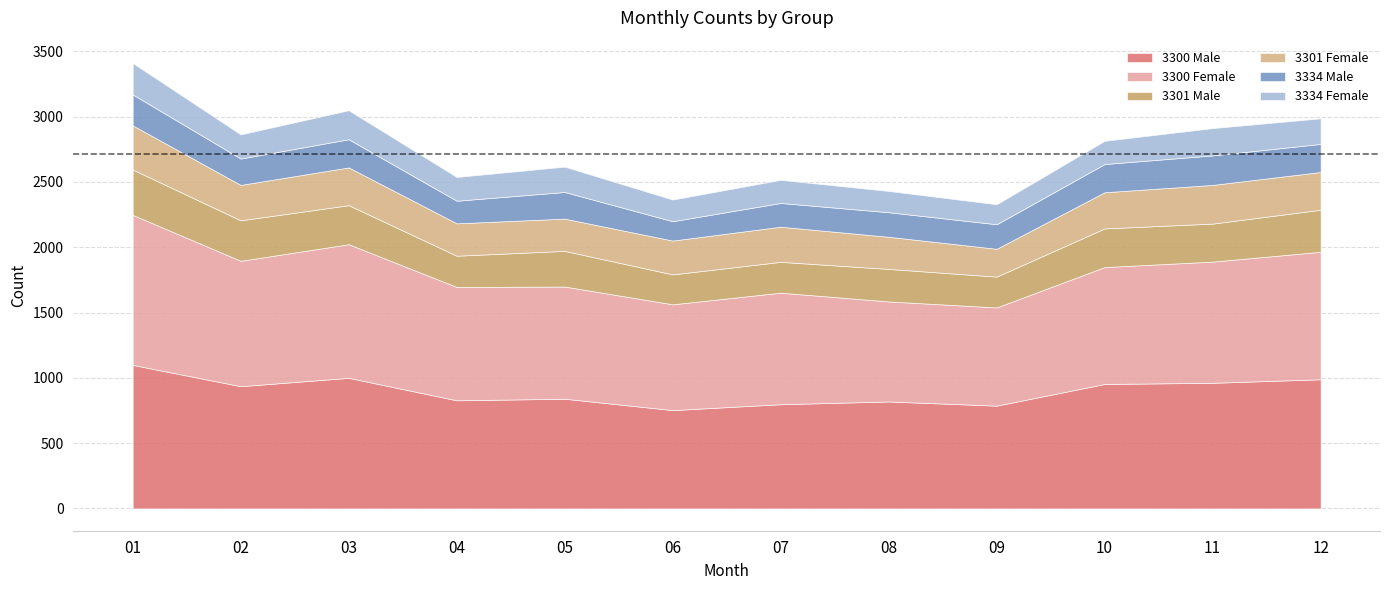

How many lines are shown in the chart?

6